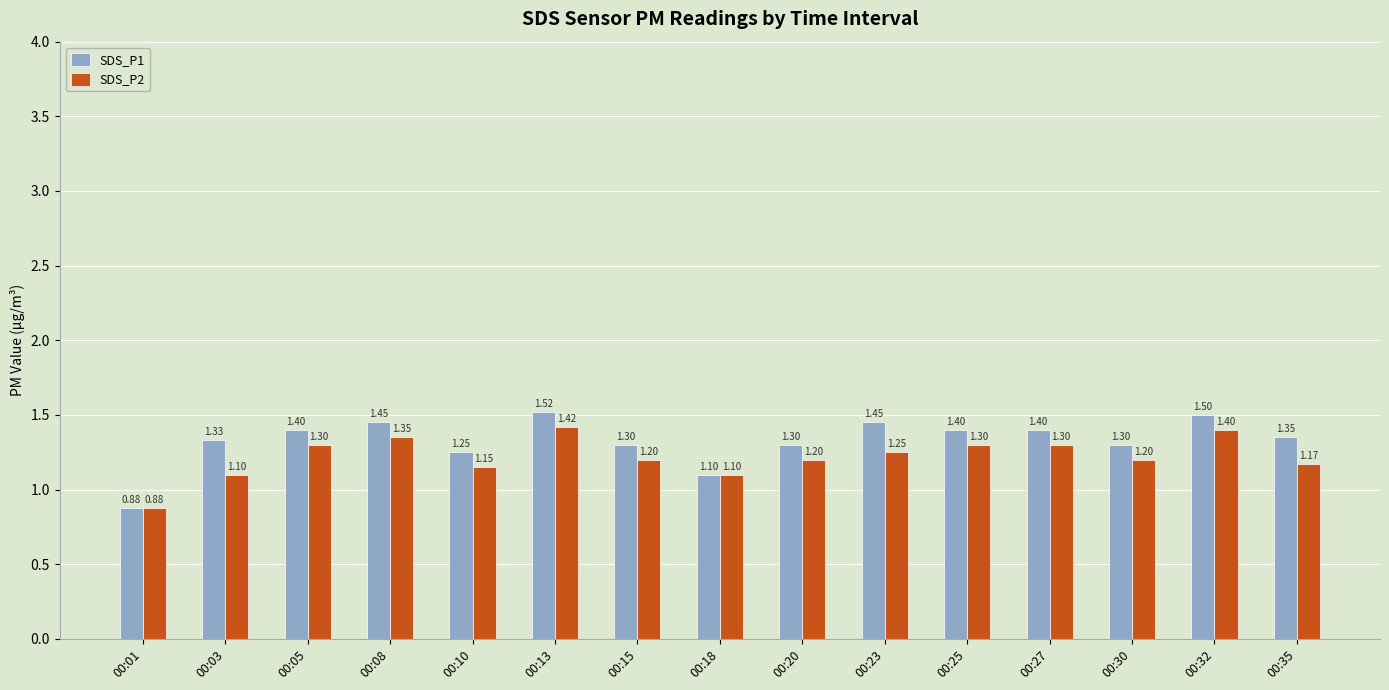

Does the chart contain any negative values?

No